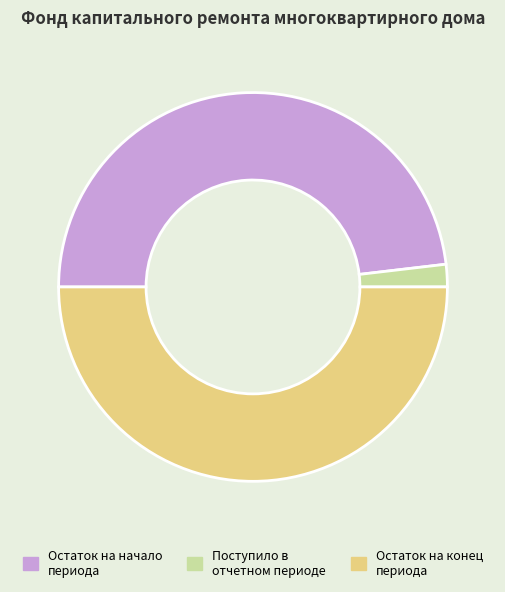

Approximately how many times larger is the value at Остаток на начало периода compared to Остаток на конец периода?

1.0